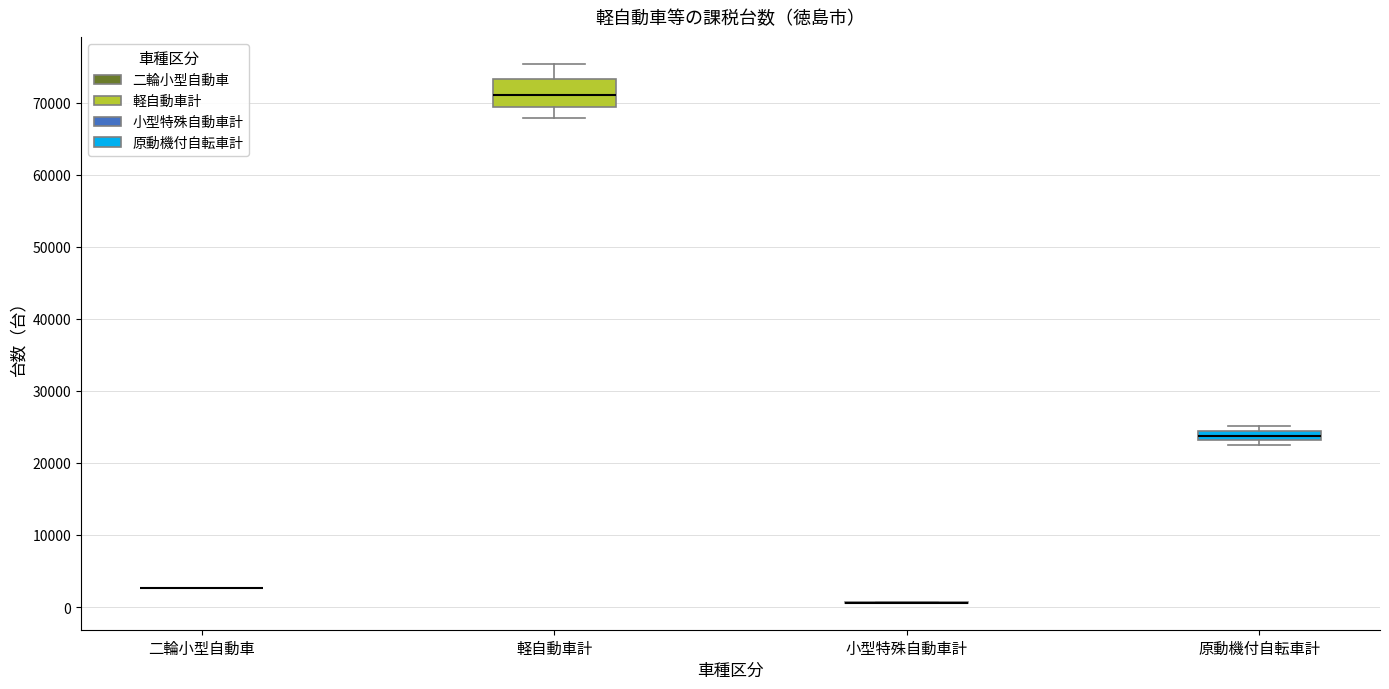

Which box is the tallest, from its lower edge to its upper edge?

軽自動車計